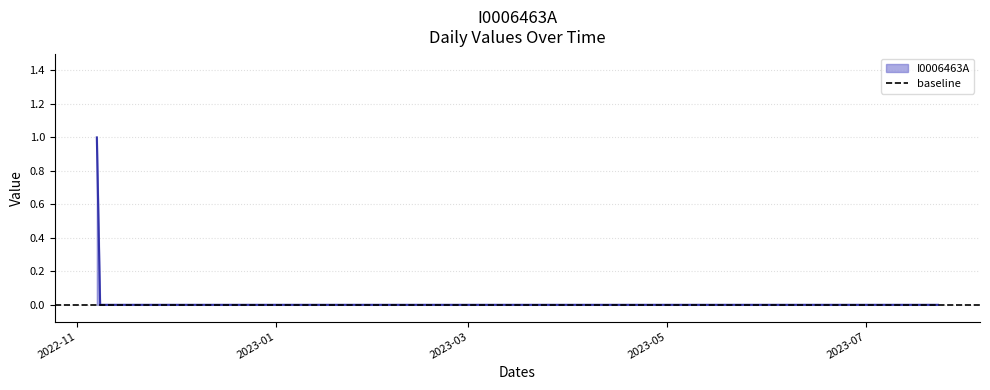

Which label corresponds to the largest value in the chart?

2022-11-07